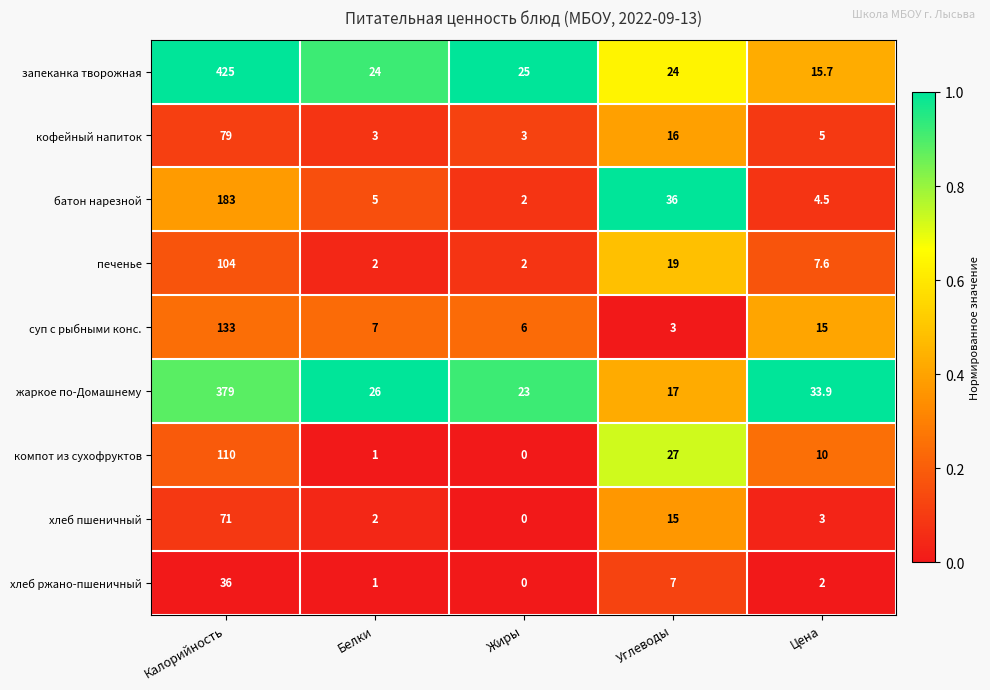

At which category is the sum across all series the highest?

Калорийность